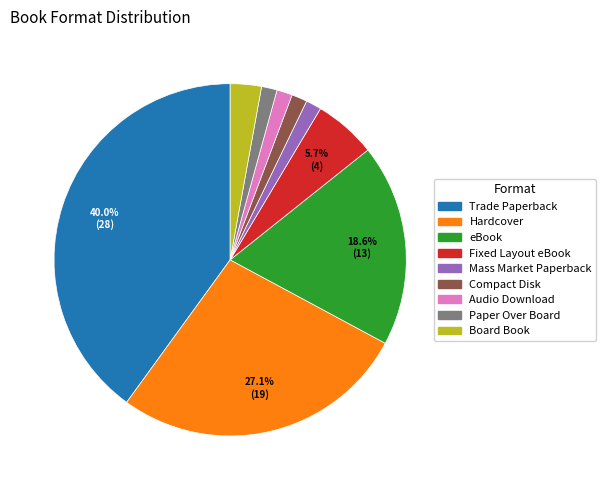

What is the ratio of the value at Paper Over Board to the value at Board Book?

0.5